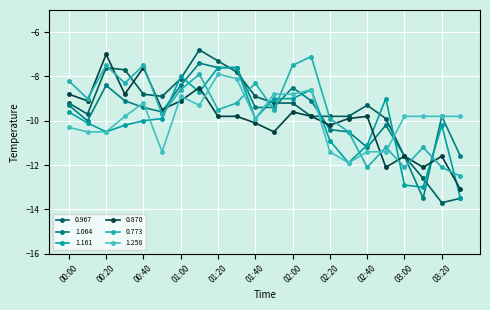

Reading right to left, transcribe all the data shown in this chart.

0.967: -13.5	-13.7	-12.6	-11.6	-9.9	-9.3	-9.8	-9.8	-9.8	-9.2	-9.2	-8.9	-7.8	-7.3	-6.8	-8.1	-8.9	-8.8	-7.7	-7.6	-9.7	-9.2
1.064: -11.6	-9.8	-13.5	-11.6	-10.2	-11.2	-10.5	-10.4	-9.1	-8.5	-9.4	-9.4	-7.6	-7.6	-7.4	-8.4	-9.6	-9.4	-9.1	-8.4	-10.0	-9.3
1.161: -13.5	-10.2	-13.0	-12.9	-9.0	-11.1	-11.9	-10.9	-8.6	-9.0	-9.0	-9.9	-7.6	-7.6	-8.7	-8.0	-9.9	-10.0	-10.2	-10.5	-10.1	-9.6
0.870: -13.1	-11.6	-12.1	-11.6	-12.1	-9.8	-9.9	-10.2	-9.8	-9.6	-10.5	-10.1	-9.8	-9.8	-8.5	-9.1	-9.5	-7.6	-8.8	-7.0	-9.1	-8.8
0.773: -12.5	-12.1	-11.2	-12.1	-11.2	-12.1	-10.5	-9.9	-7.1	-7.5	-9.5	-8.3	-9.2	-9.5	-7.9	-8.6	-9.7	-7.5	-8.3	-7.5	-9.0	-8.2
1.258: -9.8	-9.8	-9.8	-9.8	-11.4	-11.4	-11.9	-11.4	-8.6	-8.8	-8.8	-9.9	-8.1	-7.9	-9.3	-8.9	-11.4	-9.2	-9.8	-10.5	-10.5	-10.3